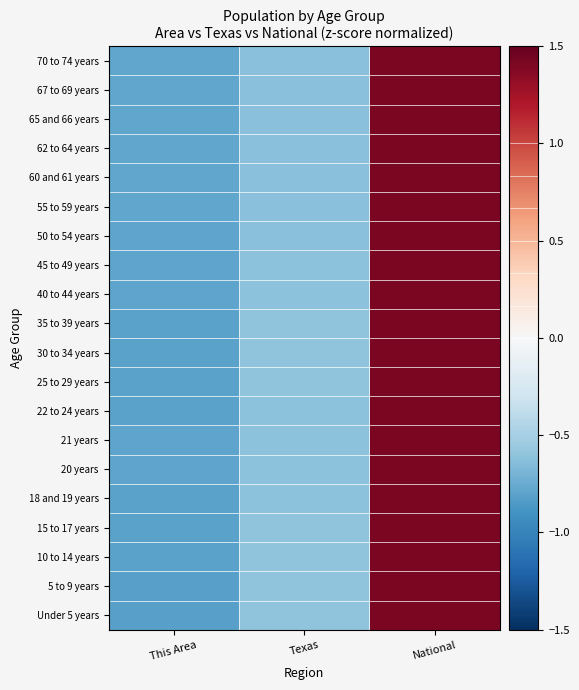

Reading right to left, extract all data points from this chart.

Under 5 years: National=1.4	Texas=-0.6	This Area=-0.8
5 to 9 years: National=1.4	Texas=-0.6	This Area=-0.8
10 to 14 years: National=1.4	Texas=-0.6	This Area=-0.8
15 to 17 years: National=1.4	Texas=-0.6	This Area=-0.8
18 and 19 years: National=1.4	Texas=-0.6	This Area=-0.8
20 years: National=1.4	Texas=-0.6	This Area=-0.8
21 years: National=1.4	Texas=-0.6	This Area=-0.8
22 to 24 years: National=1.4	Texas=-0.6	This Area=-0.8
25 to 29 years: National=1.4	Texas=-0.6	This Area=-0.8
30 to 34 years: National=1.4	Texas=-0.6	This Area=-0.8
35 to 39 years: National=1.4	Texas=-0.6	This Area=-0.8
40 to 44 years: National=1.4	Texas=-0.6	This Area=-0.8
45 to 49 years: National=1.4	Texas=-0.6	This Area=-0.8
50 to 54 years: National=1.4	Texas=-0.6	This Area=-0.8
55 to 59 years: National=1.4	Texas=-0.6	This Area=-0.8
60 and 61 years: National=1.4	Texas=-0.6	This Area=-0.8
62 to 64 years: National=1.4	Texas=-0.6	This Area=-0.8
65 and 66 years: National=1.4	Texas=-0.6	This Area=-0.8
67 to 69 years: National=1.4	Texas=-0.6	This Area=-0.8
70 to 74 years: National=1.4	Texas=-0.6	This Area=-0.8